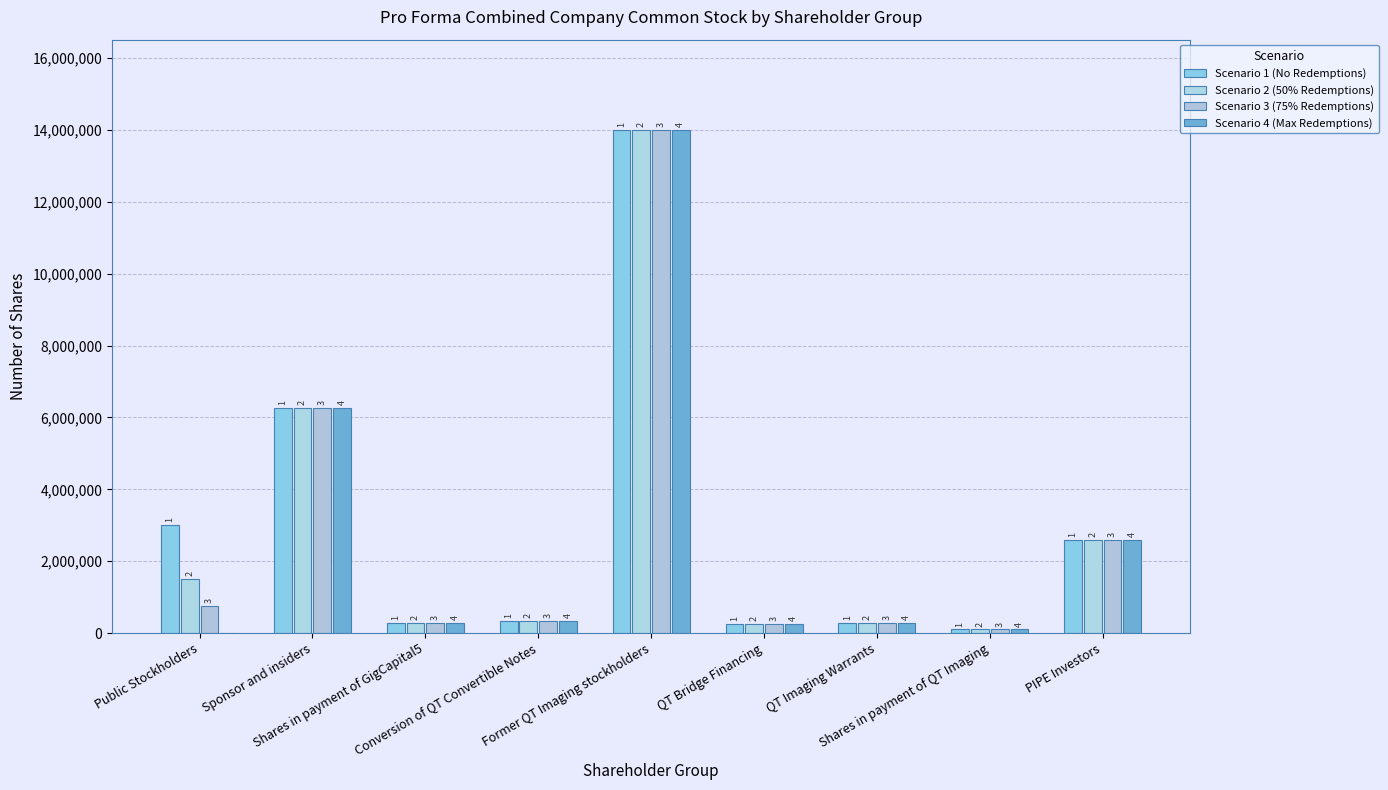

What is the sum of the Scenario 3 (75% Redemptions) values at PIPE Investors and Public Stockholders?

3354750